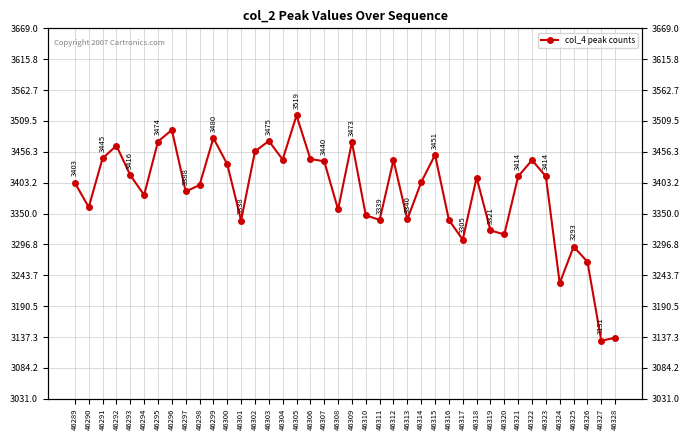

What is the minimum value shown in the chart?

3131